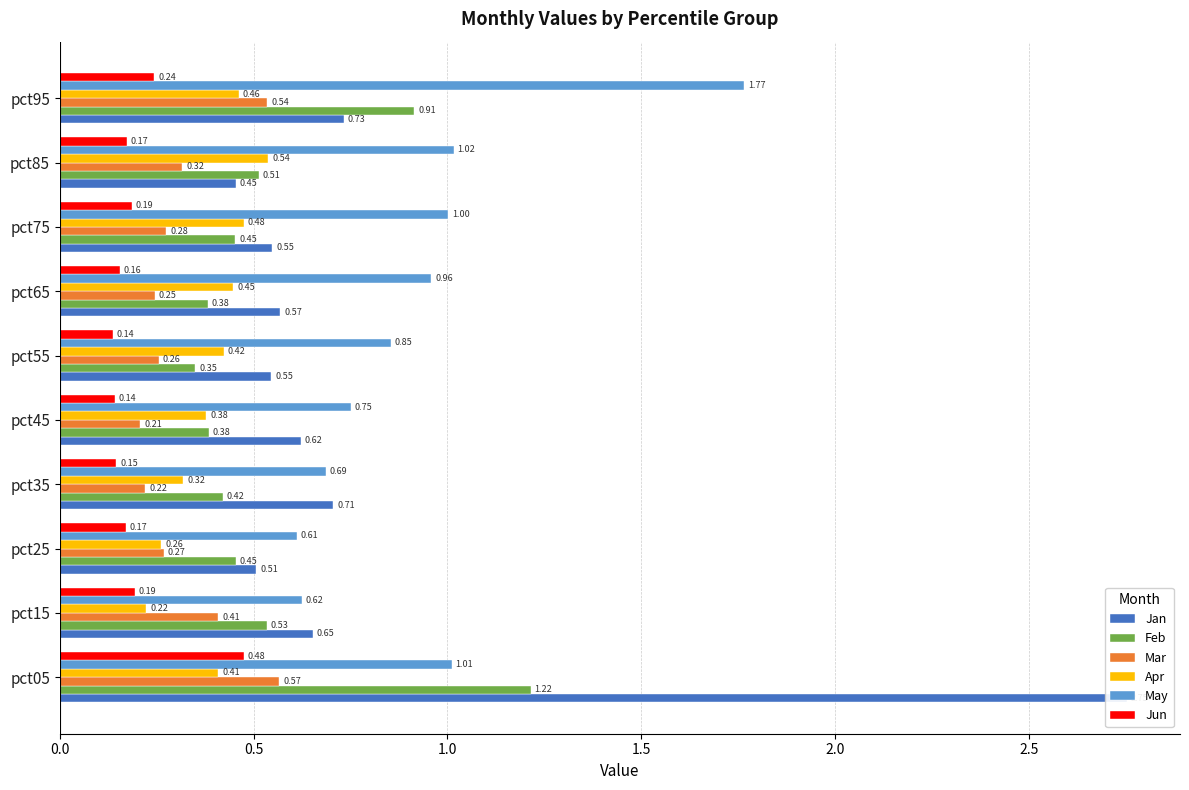

What is the value of the Jun bar at the 10th from the left?

0.2